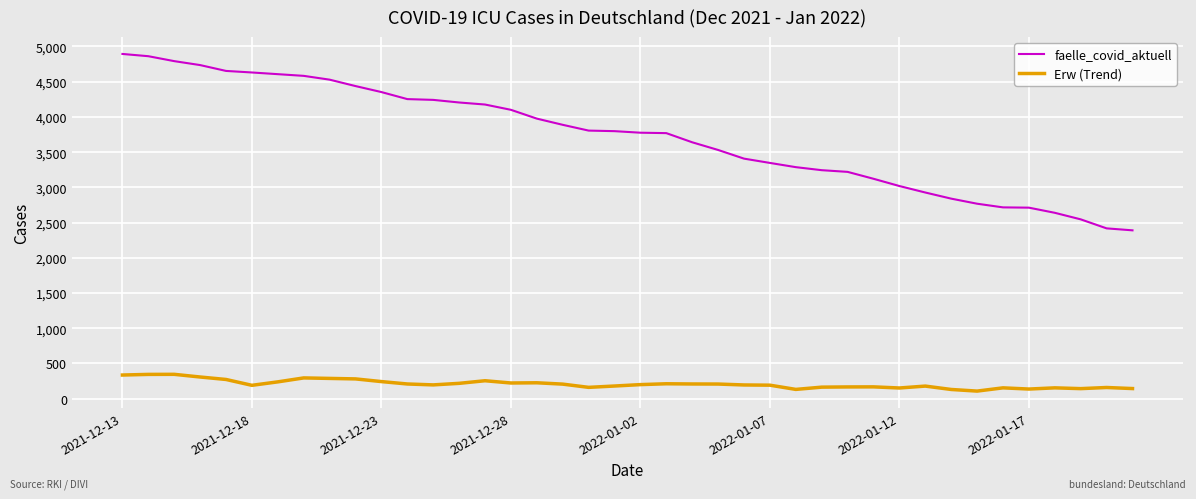

What is the difference between the maximum and minimum values in the Erw (Trend) series?

238